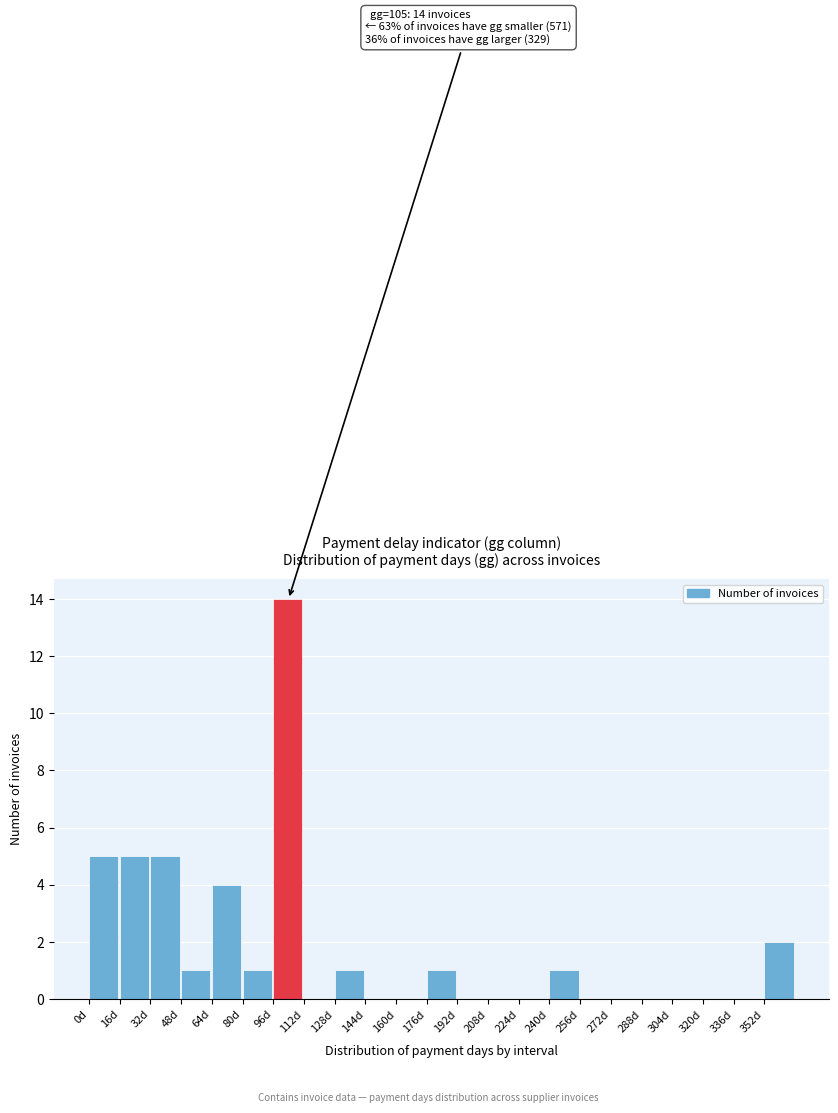

Which range on the x-axis has the tallest bar?

96 to 112